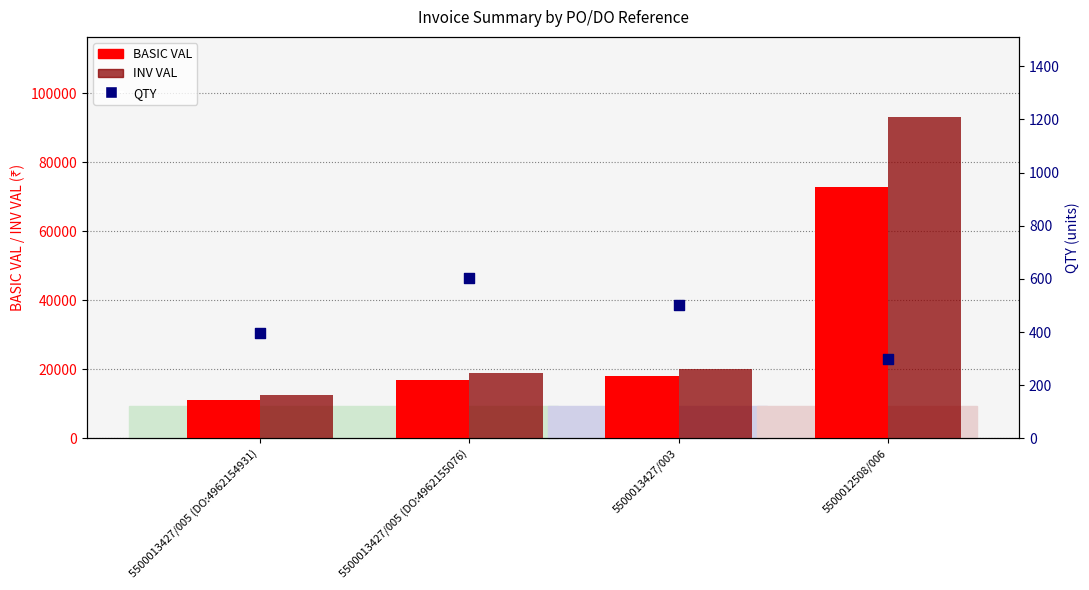

Which series contains the lowest Y value?

QTY